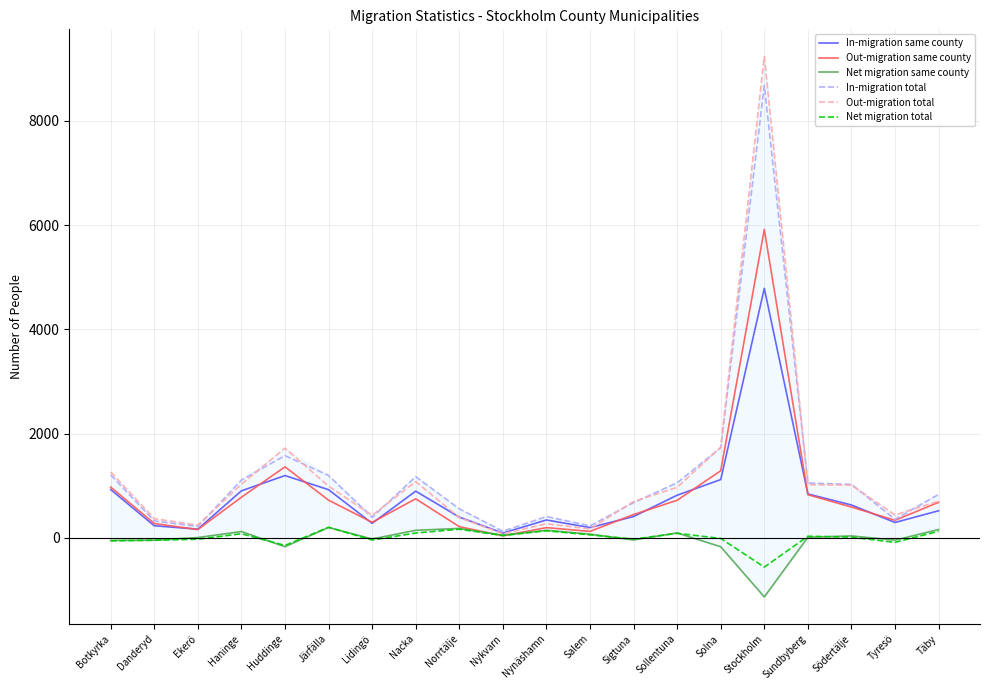

Which label corresponds to the largest value in the chart?

Stockholm